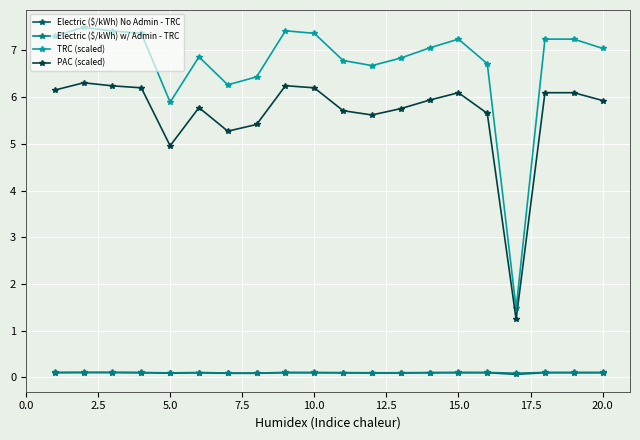

What is the maximum value shown in the chart?

7.5